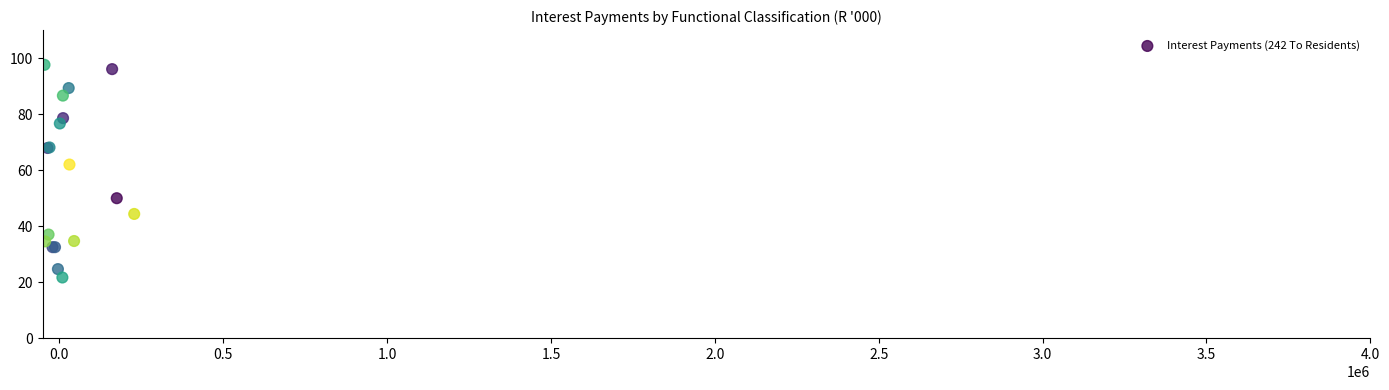

What Y value in the scatter plot is closest to 59?

62.0